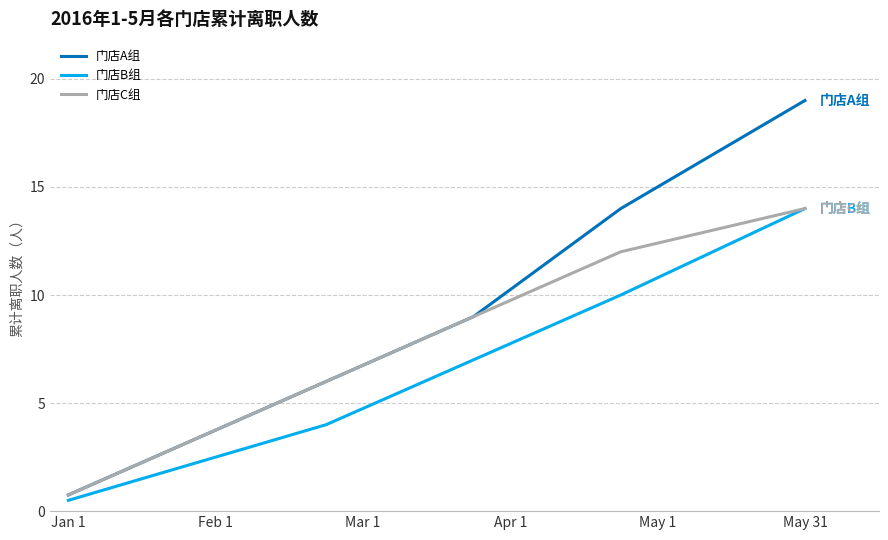

Does the chart have visible grid lines?

Yes